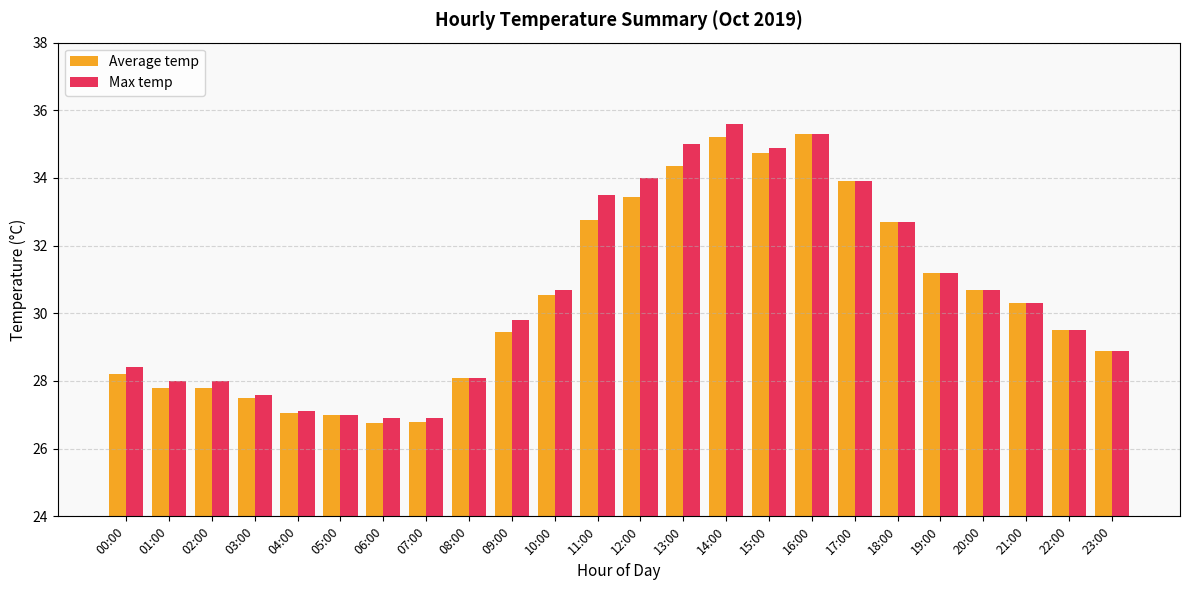

Between 04:00 and 14:00, which series saw the biggest shift?

Max temp